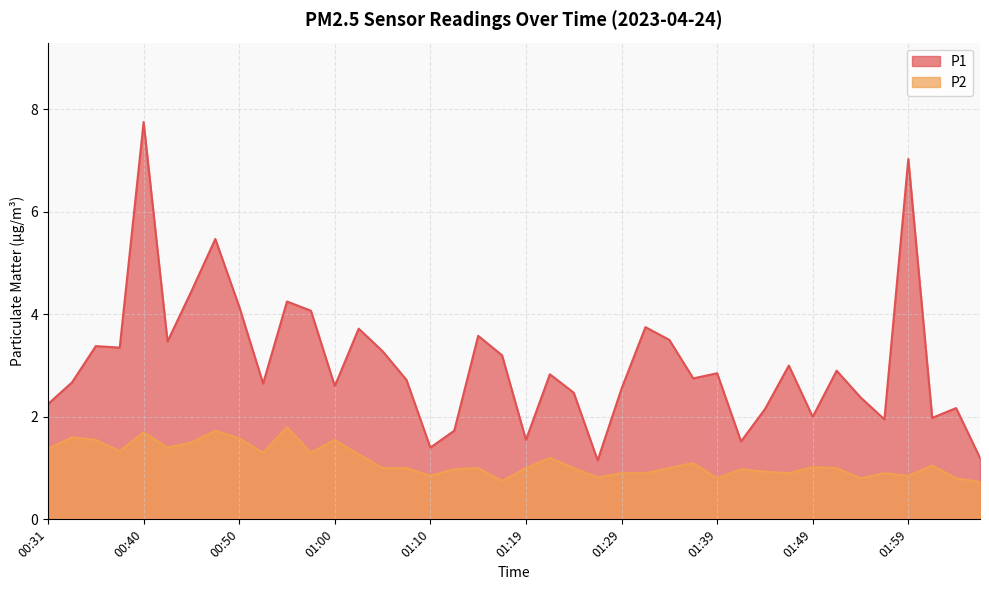

Which category has the highest value in the P1 series?

00:40